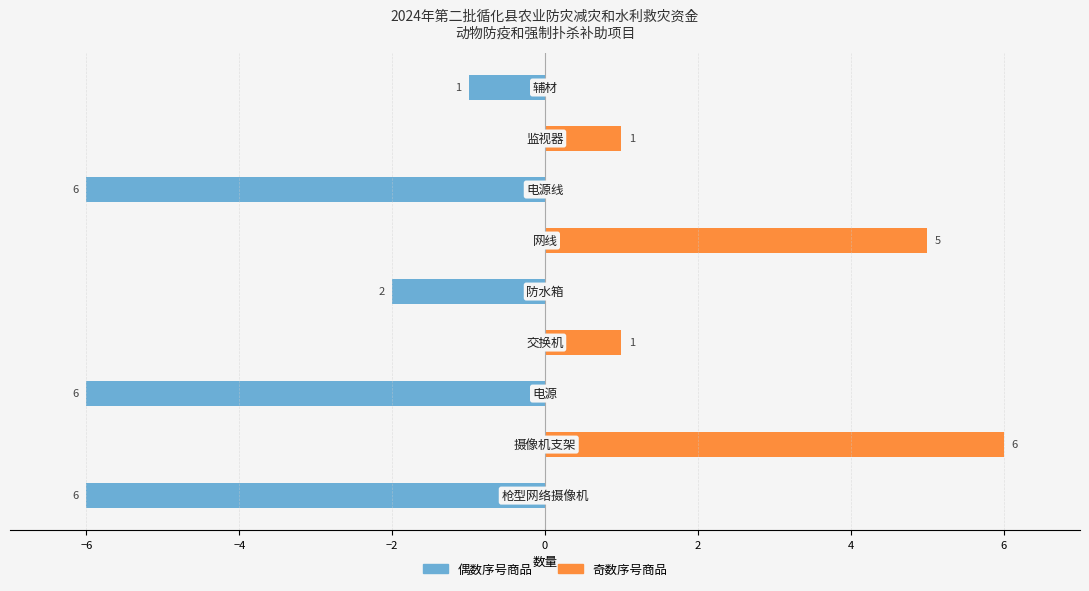

Rank the series by their average value, from lowest to highest.

左侧数量(偶序), 右侧数量(奇序)